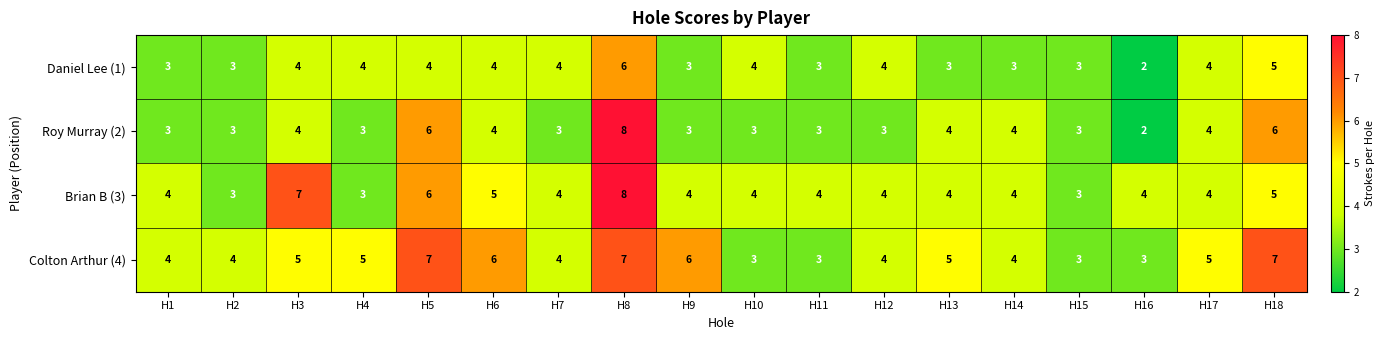

What is the total value across all series at H18?

23